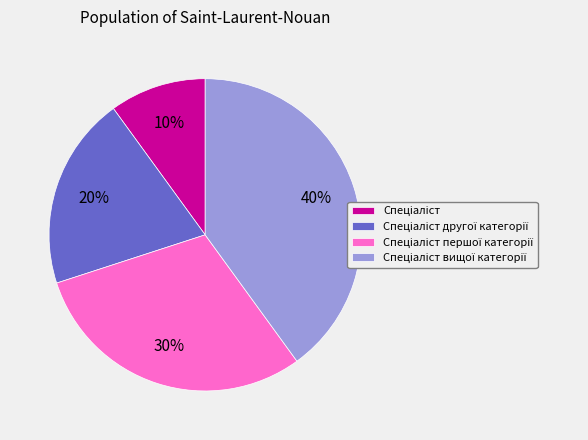

Does any single category account for the majority?

No